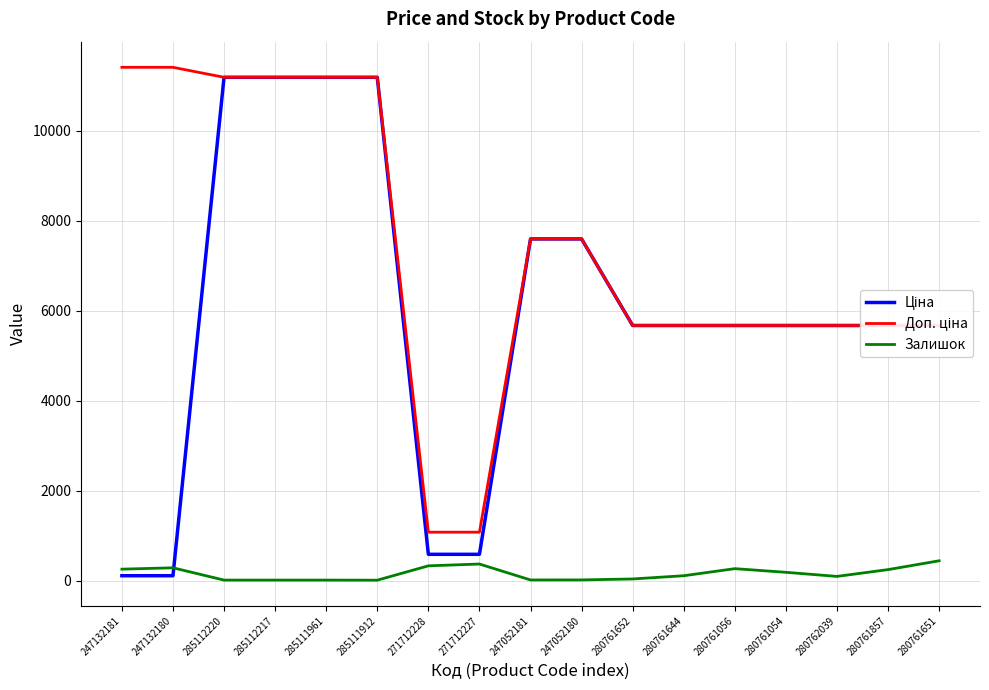

Which series has the largest range (max minus min)?

Ціна